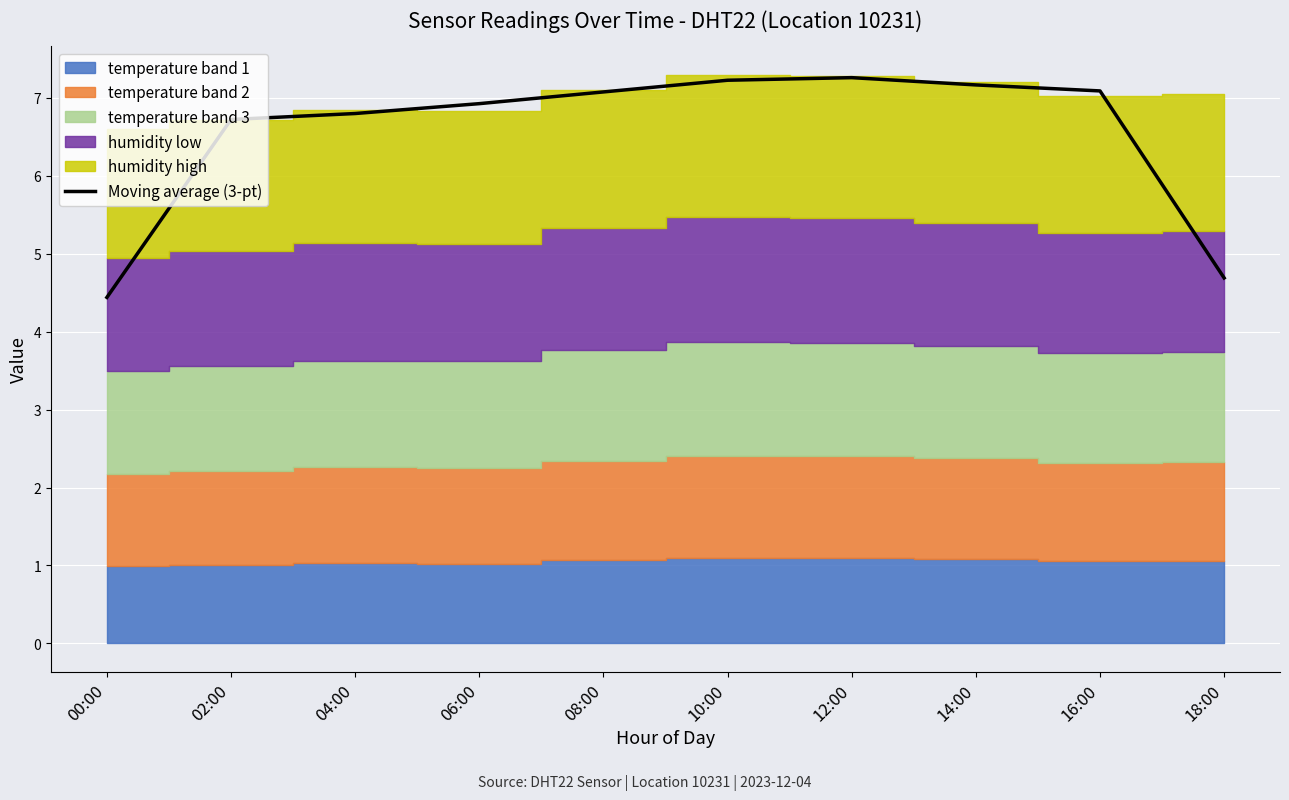

Reading right to left, list all the values displayed in this chart.

4.7	7.1	7.2	7.3	7.2	7.1	6.9	6.8	6.7	4.4